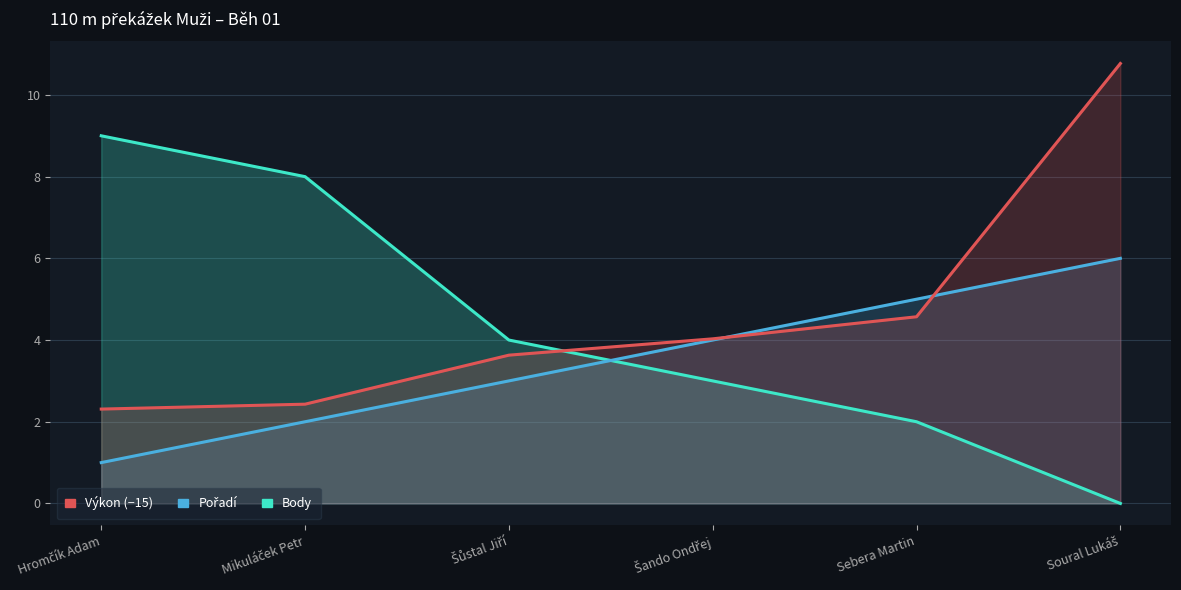

Is it true that Výkon (−15) equals 3.6 at Šůstal Jiří?

True